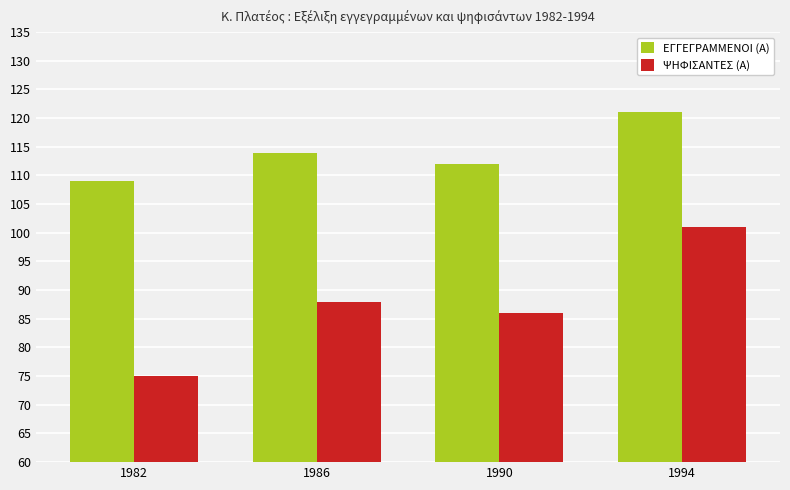

Count the number of data series in this chart.

2